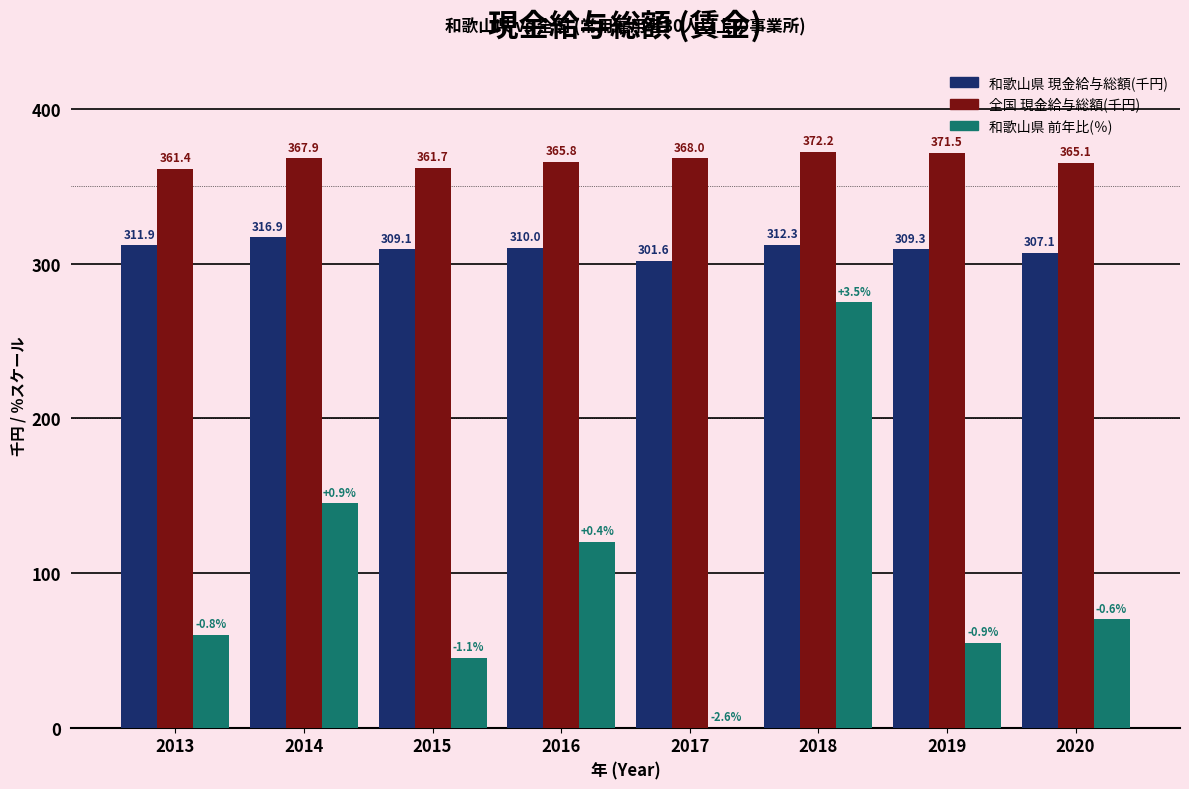

Which label corresponds to the largest value in the chart?

2018